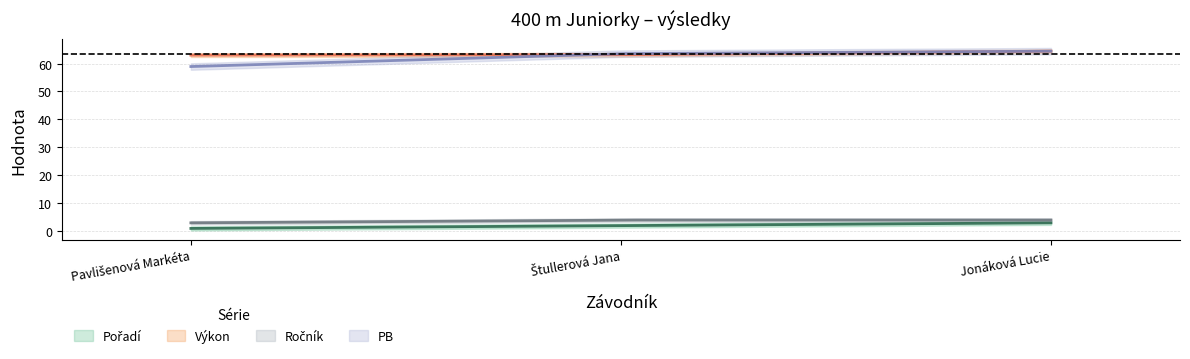

What is the difference between the Výkon values at Pavlišenová Markéta and Jonáková Lucie?

1.4